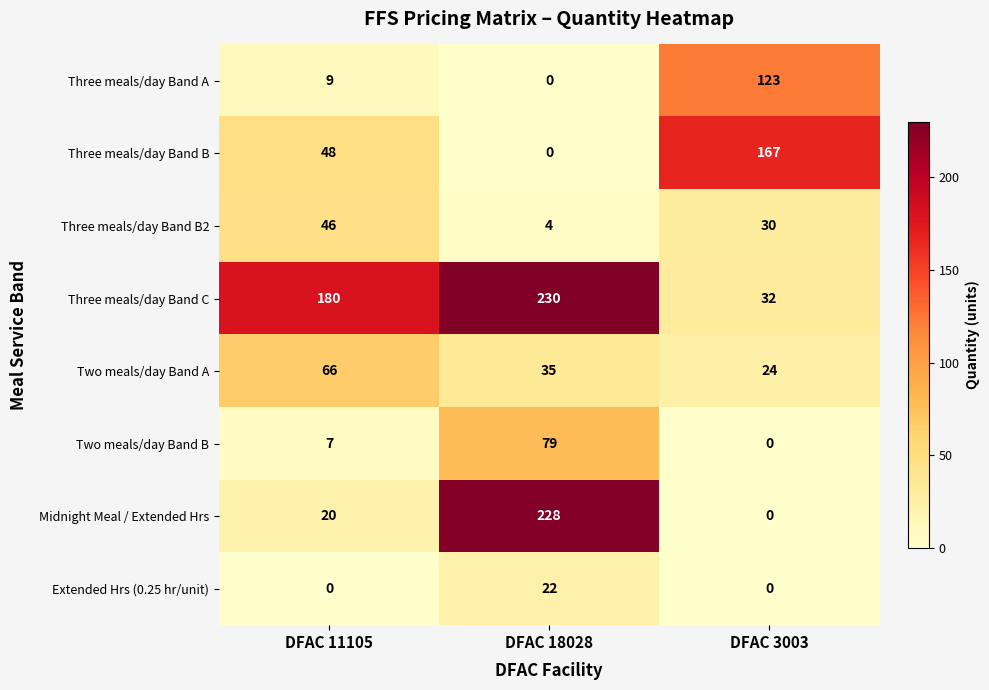

Which label corresponds to the largest value in the chart?

DFAC 18028